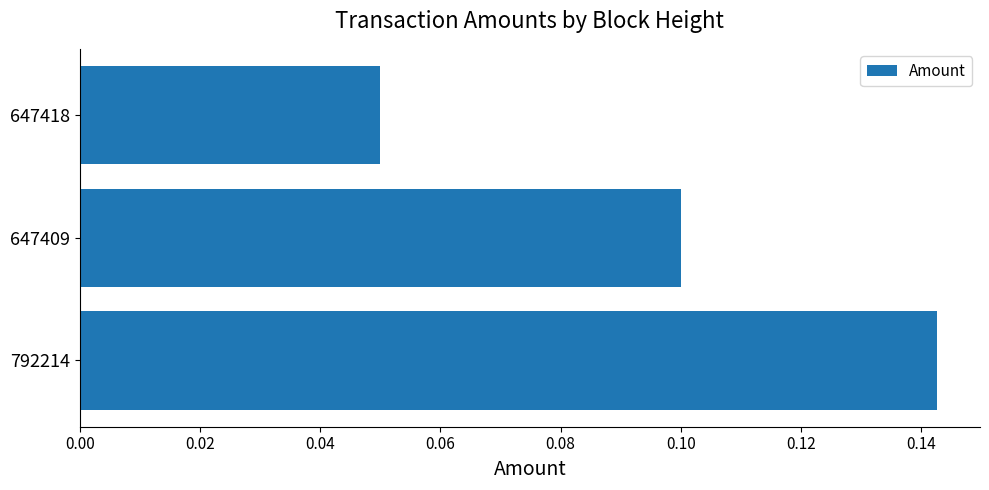

Where is the data nearest to the value 0?

647418